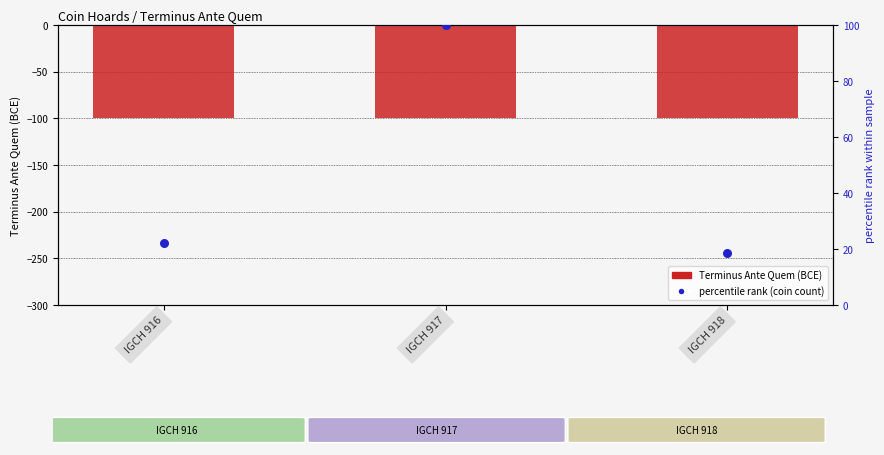

Which series has the largest Y range (max minus min)?

percentile rank (coin count)